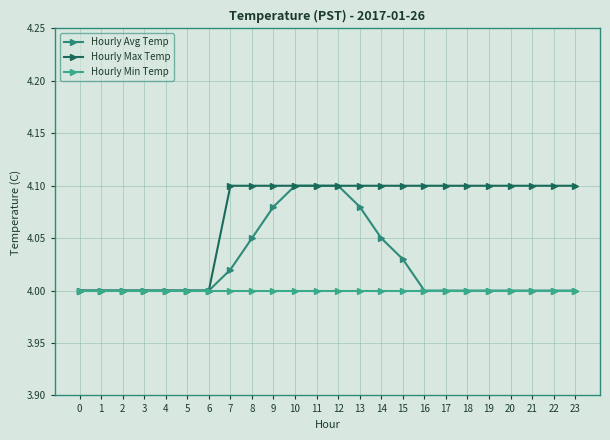

Reading right to left, transcribe all the data shown in this chart.

Hourly Avg Temp: 4.0	4.0	4.0	4.0	4.0	4.0	4.0	4.0	4.0	4.0	4.1	4.1	4.1	4.1	4.1	4.0	4.0	4.0	4.0	4.0	4.0	4.0	4.0	4.0
Hourly Max Temp: 4.1	4.1	4.1	4.1	4.1	4.1	4.1	4.1	4.1	4.1	4.1	4.1	4.1	4.1	4.1	4.1	4.1	4.0	4.0	4.0	4.0	4.0	4.0	4.0
Hourly Min Temp: 4.0	4.0	4.0	4.0	4.0	4.0	4.0	4.0	4.0	4.0	4.0	4.0	4.0	4.0	4.0	4.0	4.0	4.0	4.0	4.0	4.0	4.0	4.0	4.0